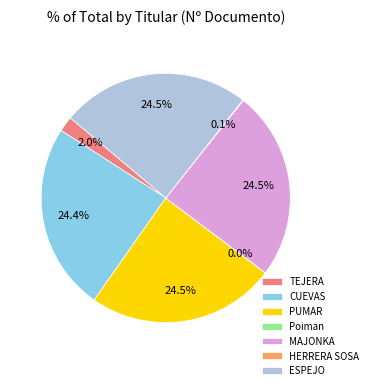

Is there any slice that represents more than half of the pie?

No